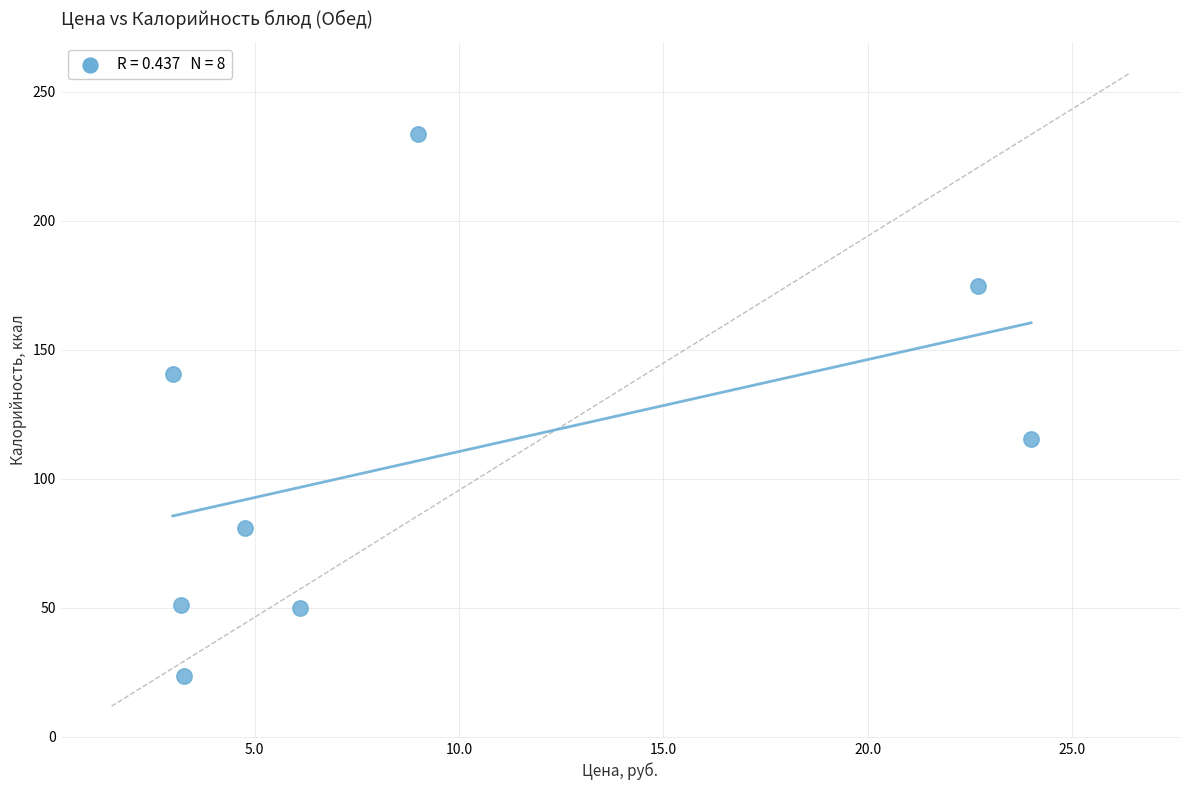

What is the average Y value?

108.8